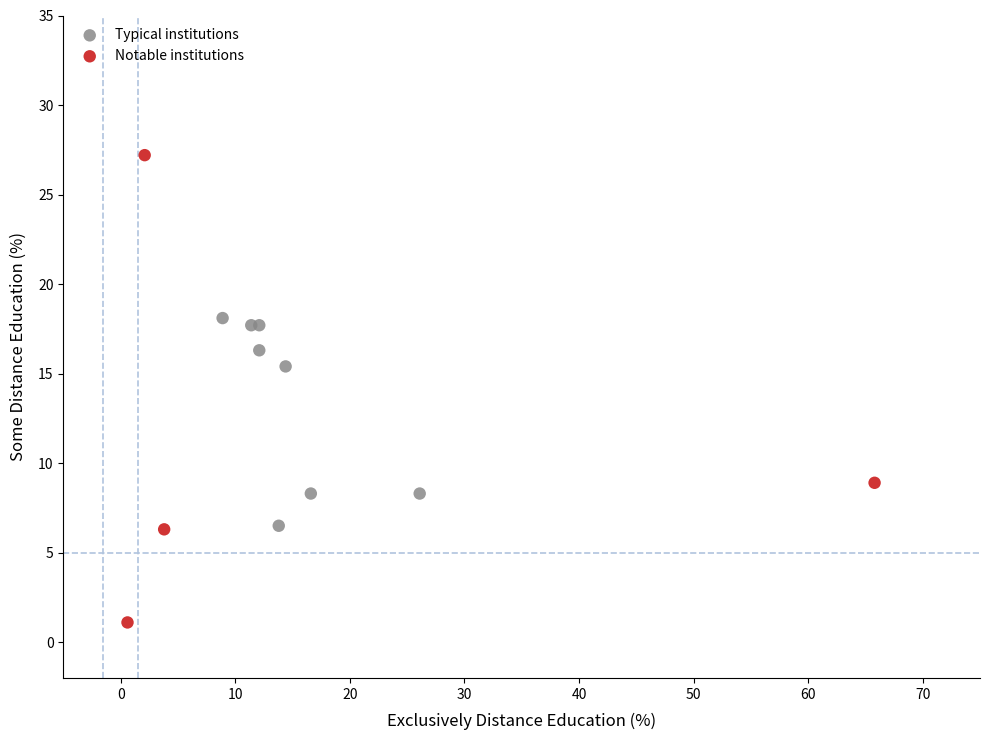

Which series contains the highest Y value?

Notable institutions